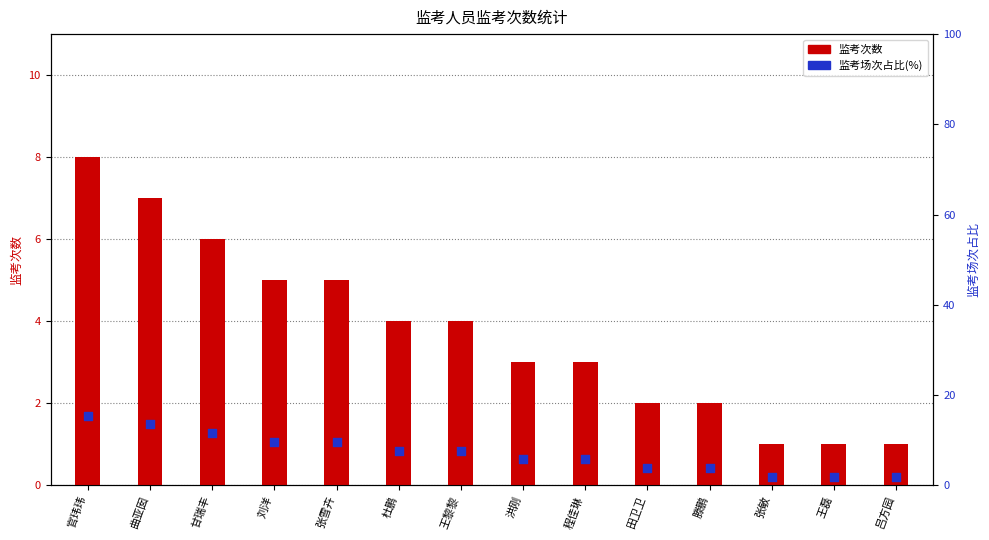

Which series has the largest total across all categories?

监考场次占比(%)